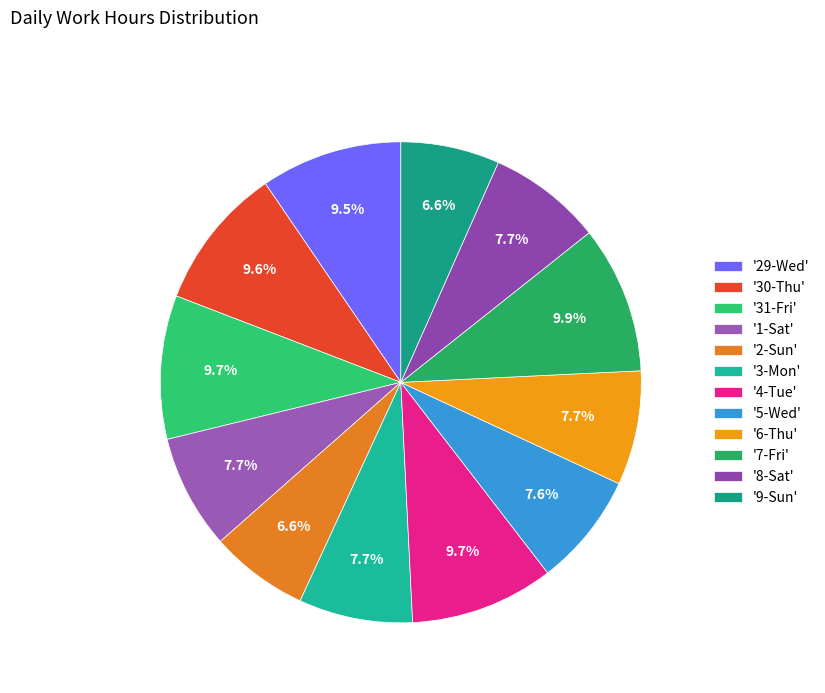

How many slices are in this pie chart?

12